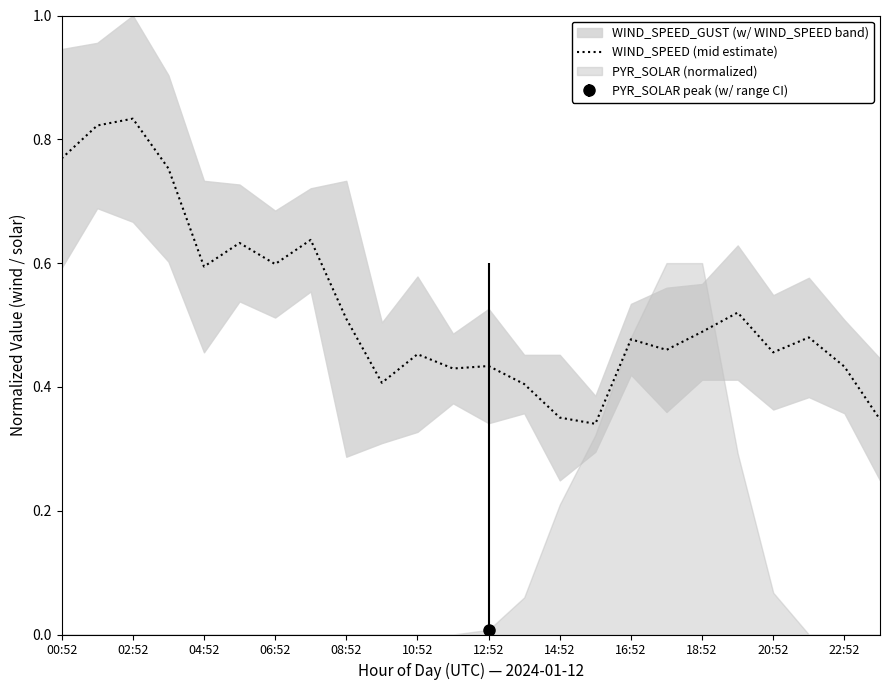

Reading left to right, transcribe all the data shown in this chart.

0.8	0.8	0.8	0.8	0.6	0.6	0.6	0.6	0.5	0.4	0.5	0.4	0.4	0.4	0.4	0.3	0.5	0.5	0.5	0.5	0.5	0.5	0.4	0.3